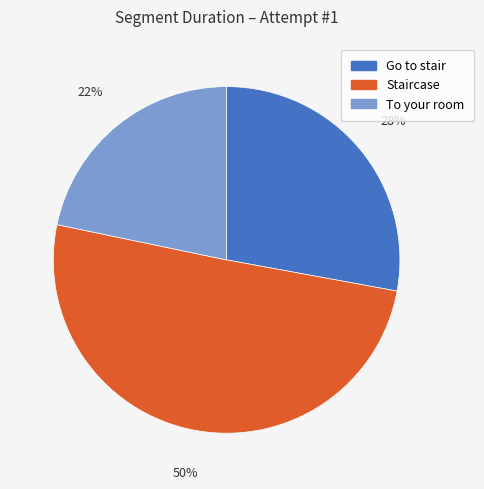

To the nearest percent, what is the average slice percentage?

33%